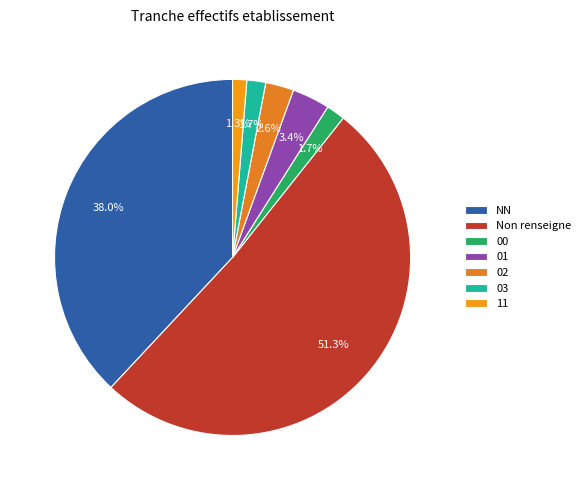

To the nearest percent, what is the combined percentage of NN and 00?

40%